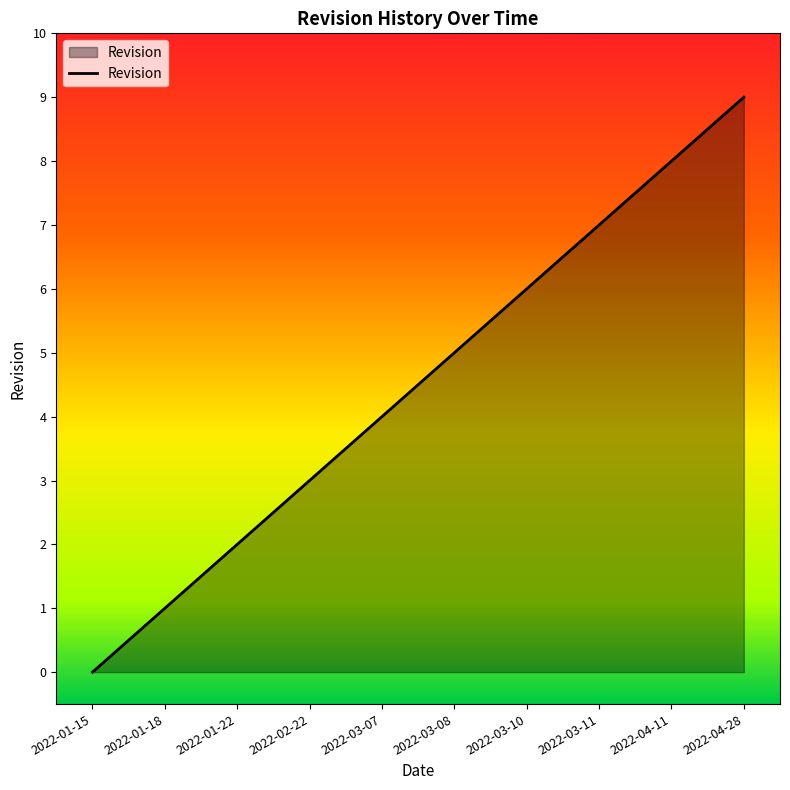

At which label is the value closest to 4?

2022-03-07